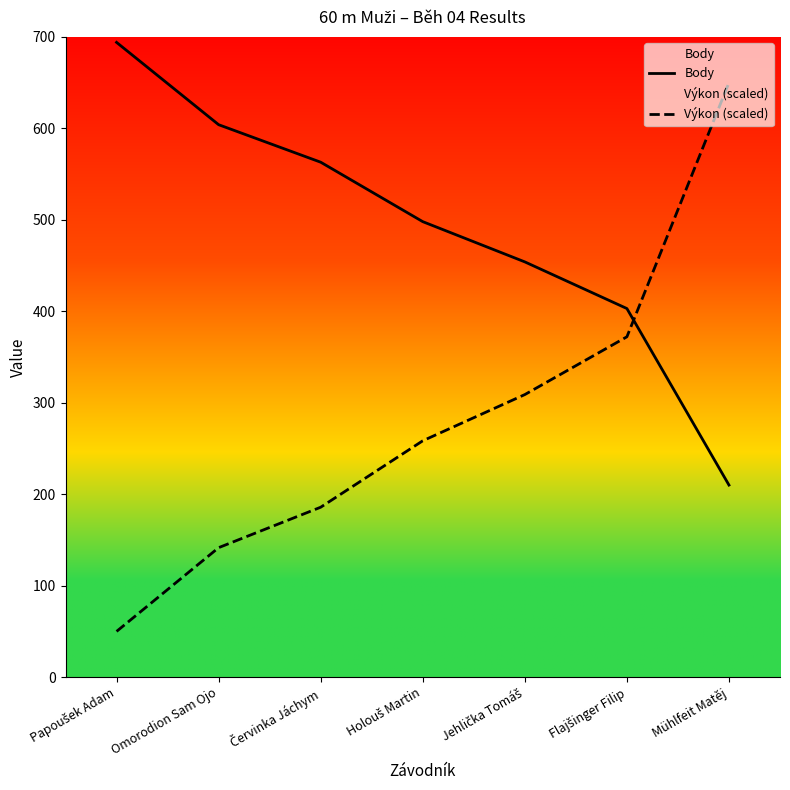

The value of Výkon (scaled) at Omorodion Sam Ojo is 201.2. True or false?

False